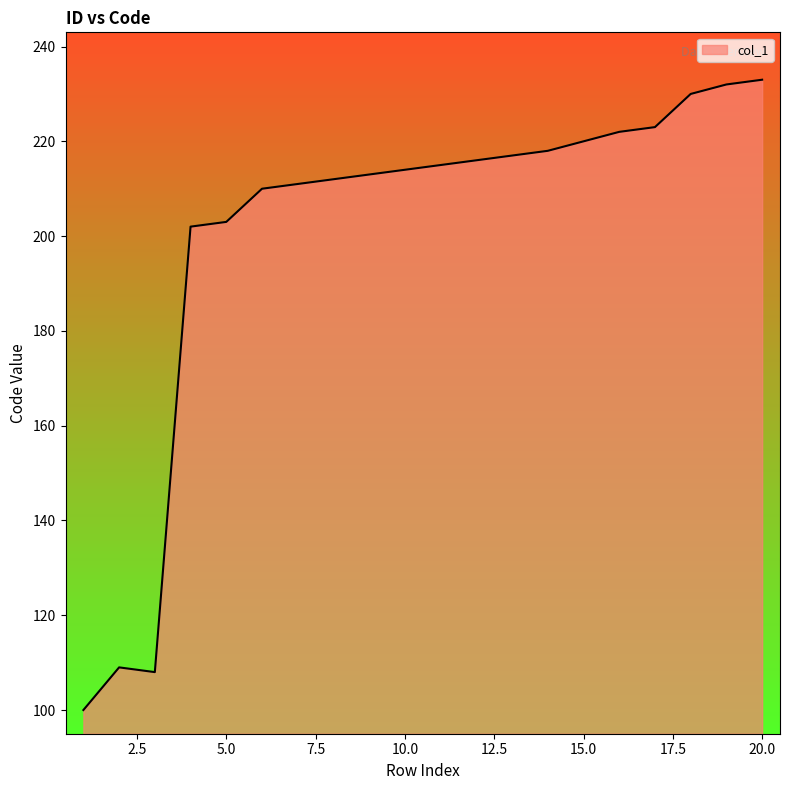

What is the smallest value displayed?

100